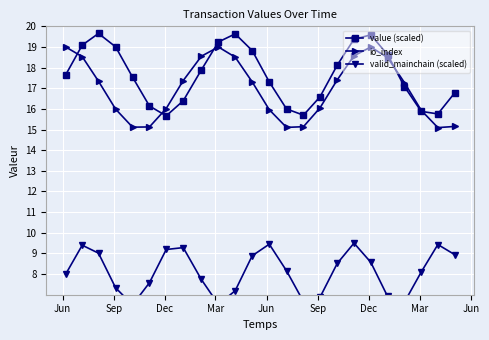

What is the difference between the maximum and minimum values in the io_index series?

3.9